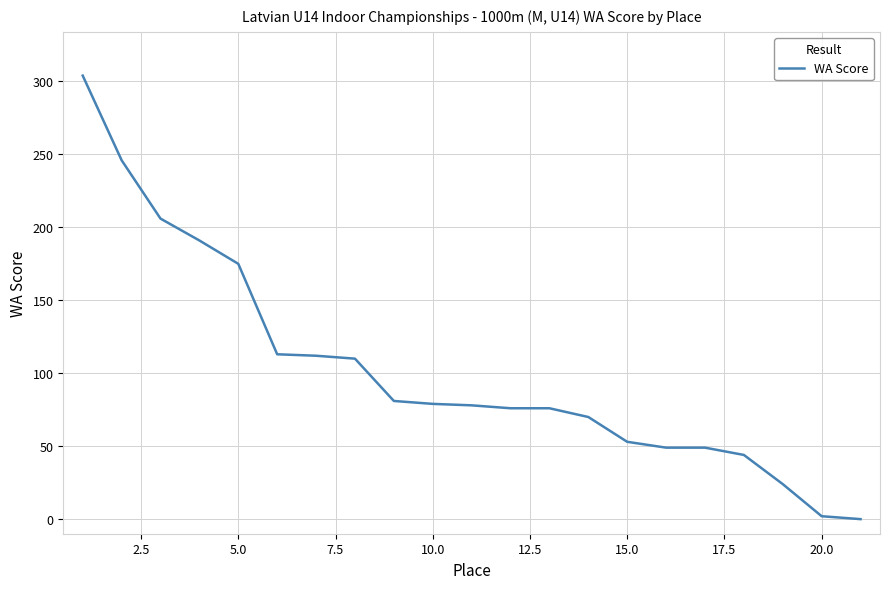

What is the greatest value displayed?

304